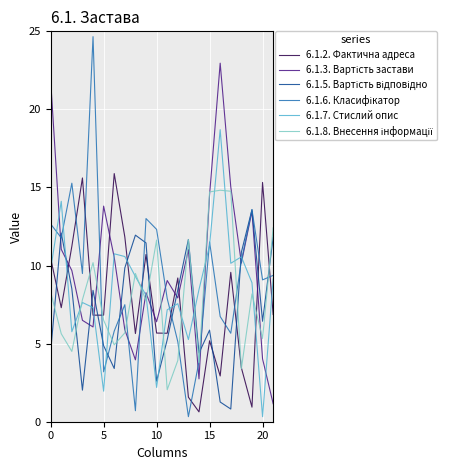

Which series ends up on top after the final intersection of 6.1.7. Стислий опис and 6.1.2. Фактична адреса?

6.1.7. Стислий опис